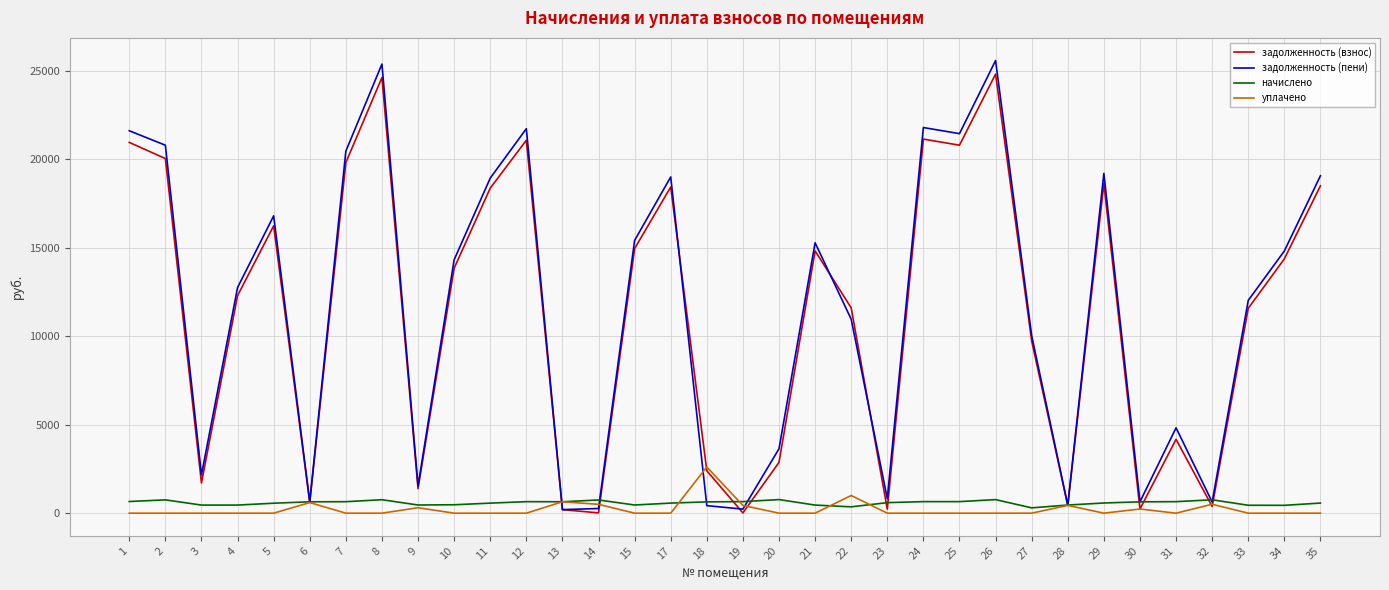

Is the value of уплачено at 26 greater than the value of начислено at 19?

No